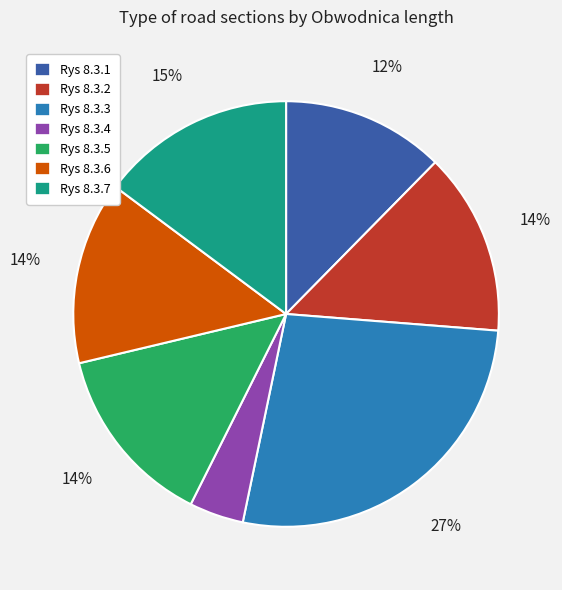

Is there a majority slice in this chart?

No